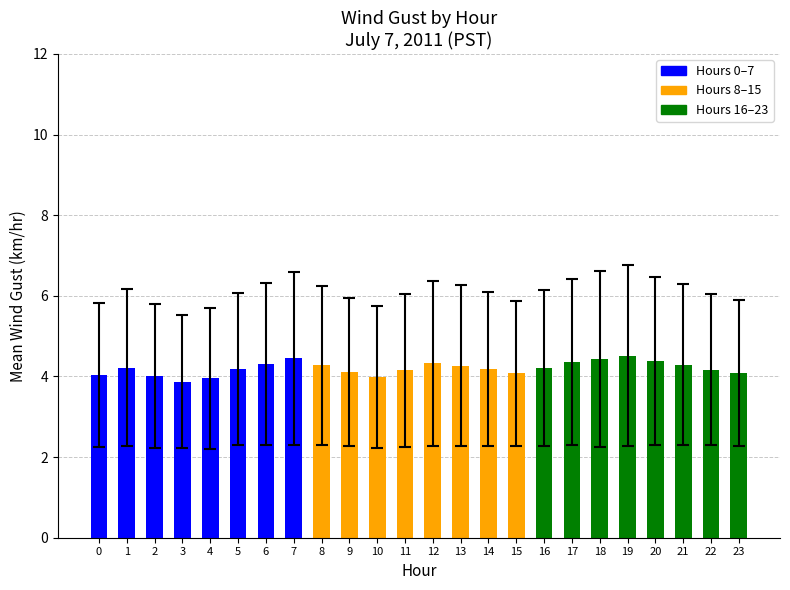

How many categories are shown in the chart?

24